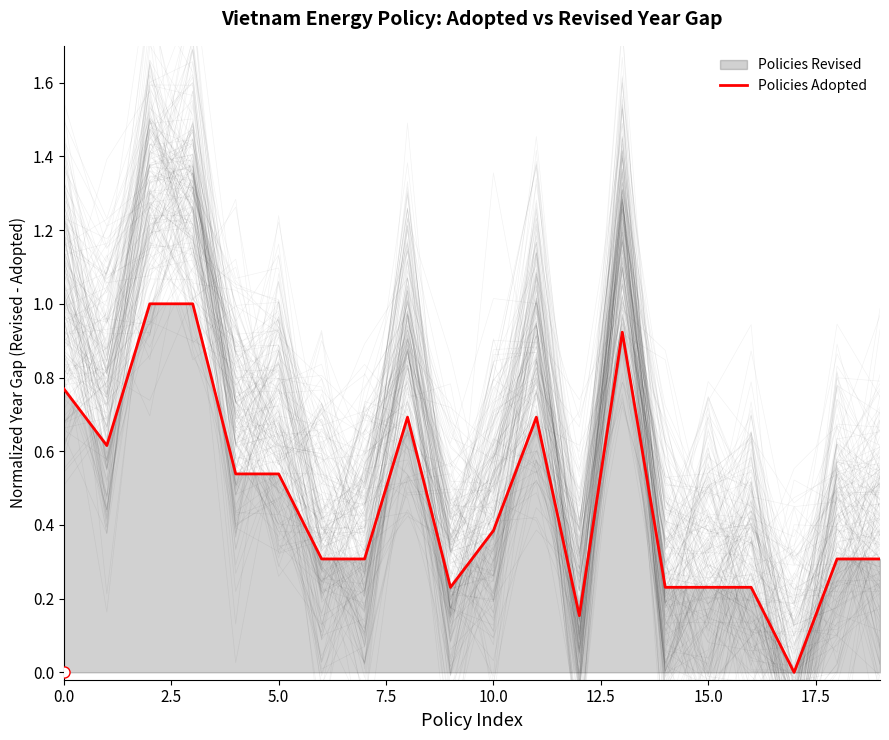

Reading left to right, transcribe all the data shown in this chart.

0.8	0.6	1.0	1.0	0.5	0.5	0.3	0.3	0.7	0.2	0.4	0.7	0.2	0.9	0.2	0.2	0.2	0.0	0.3	0.3